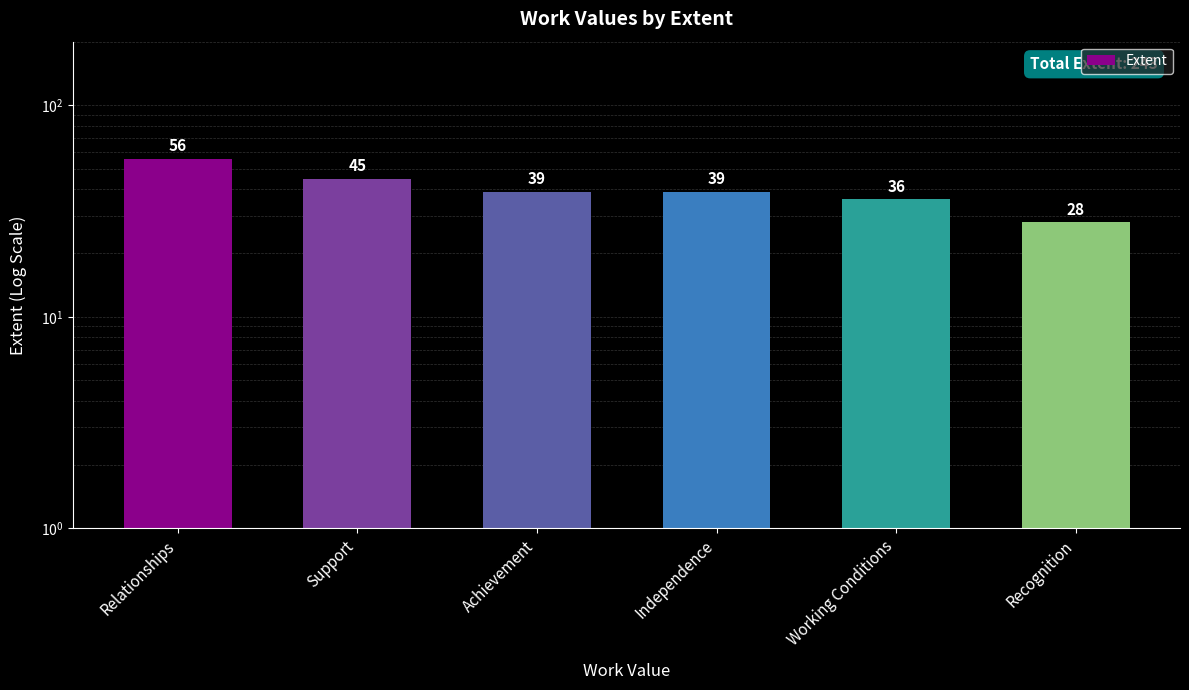

What is the difference between the maximum and minimum values?

28